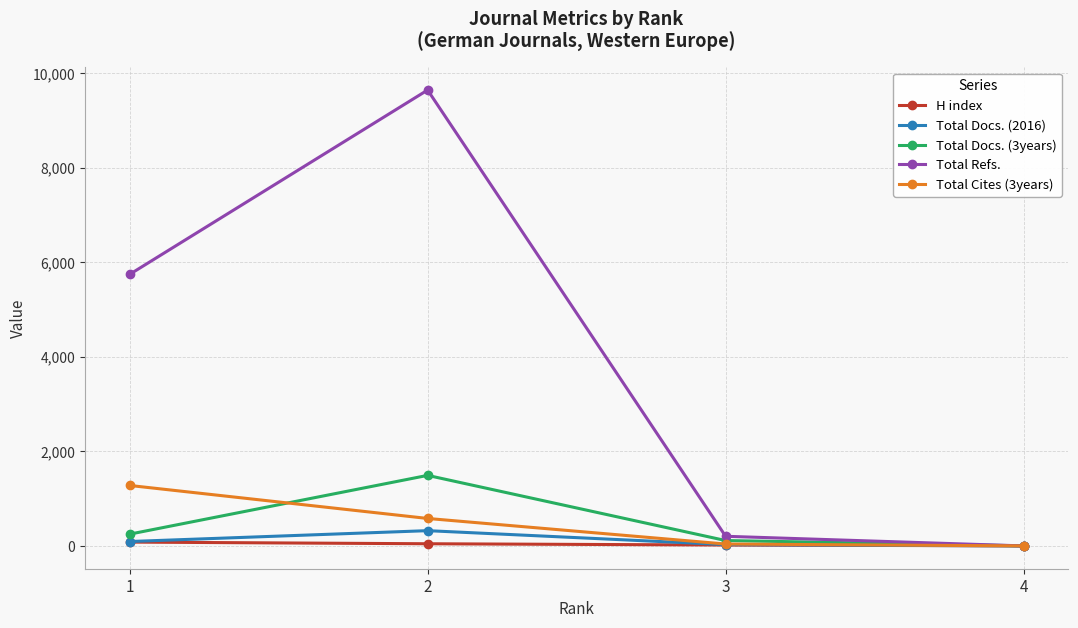

List the series in order of their peak value, lowest first.

H index, Total Docs. (2016), Total Cites (3years), Total Docs. (3years), Total Refs.